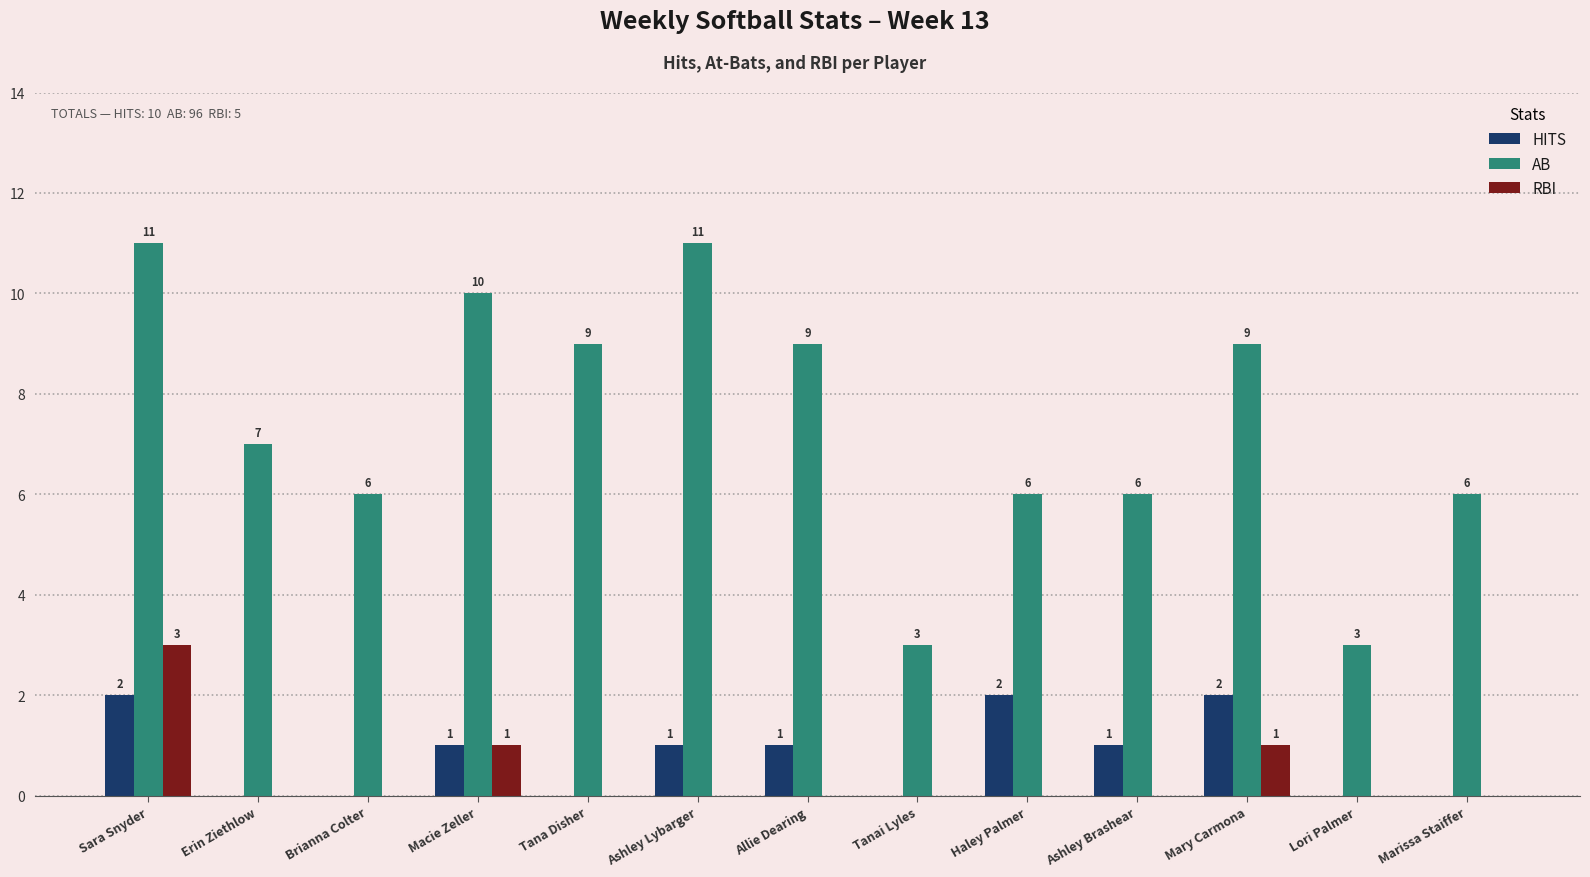

Between Tana Disher and Mary Carmona, which series saw the biggest shift?

HITS